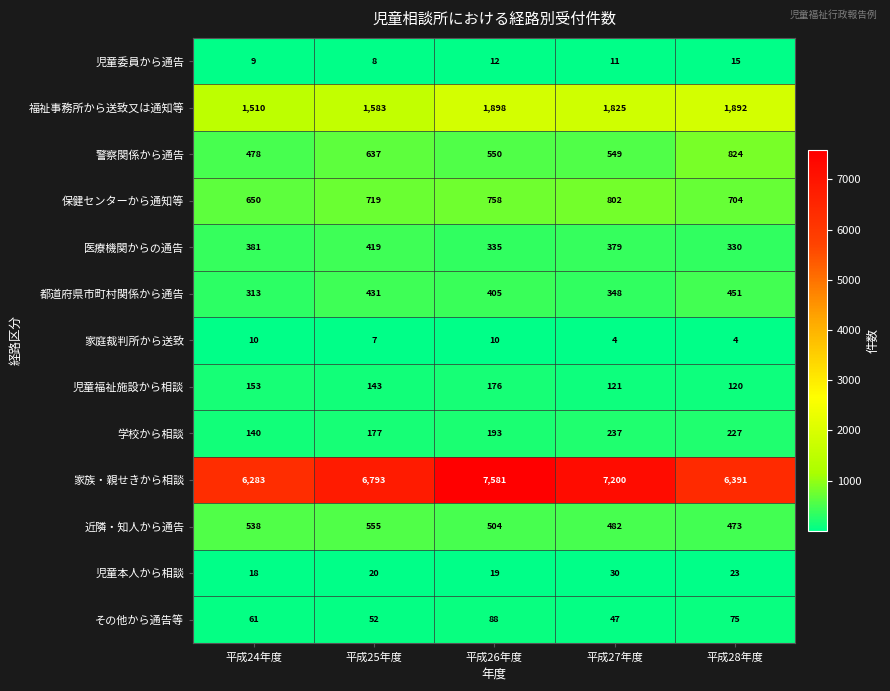

Rank the series by their maximum value, from lowest to highest.

家庭裁判所から送致, 児童委員から通告, 児童本人から相談, その他から通告等, 児童福祉施設から相談, 学校から相談, 医療機関からの通告, 都道府県市町村関係から通告, 近隣・知人から通告, 保健センターから通知等, 警察関係から通告, 福祉事務所から送致又は通知等, 家族・親せきから相談